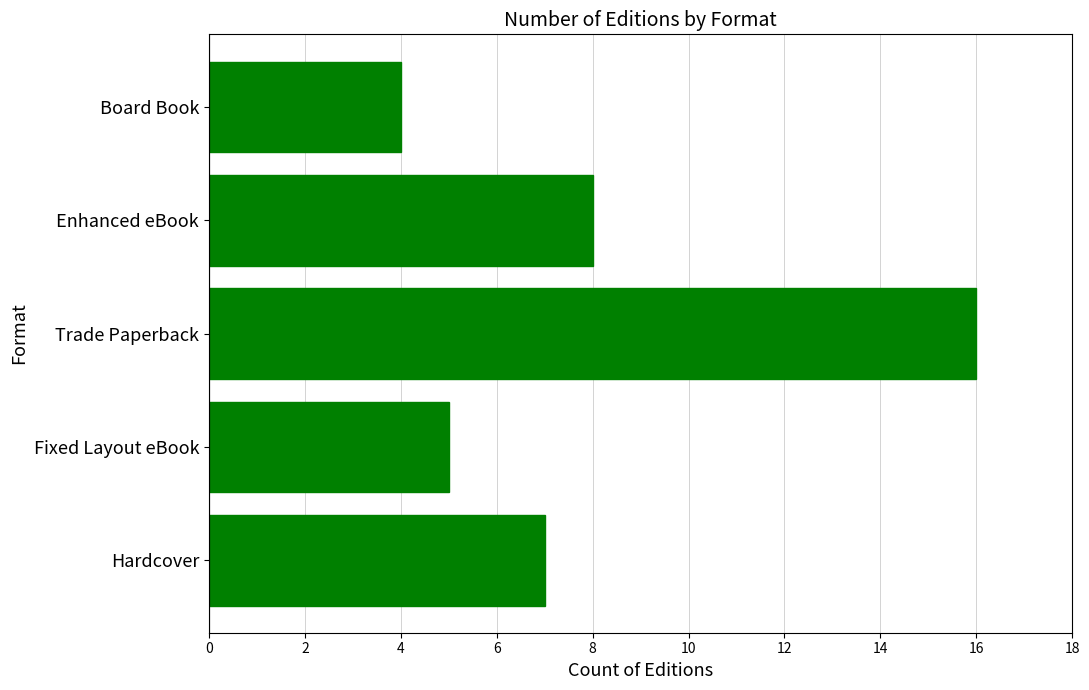

How many bars are there in total?

5